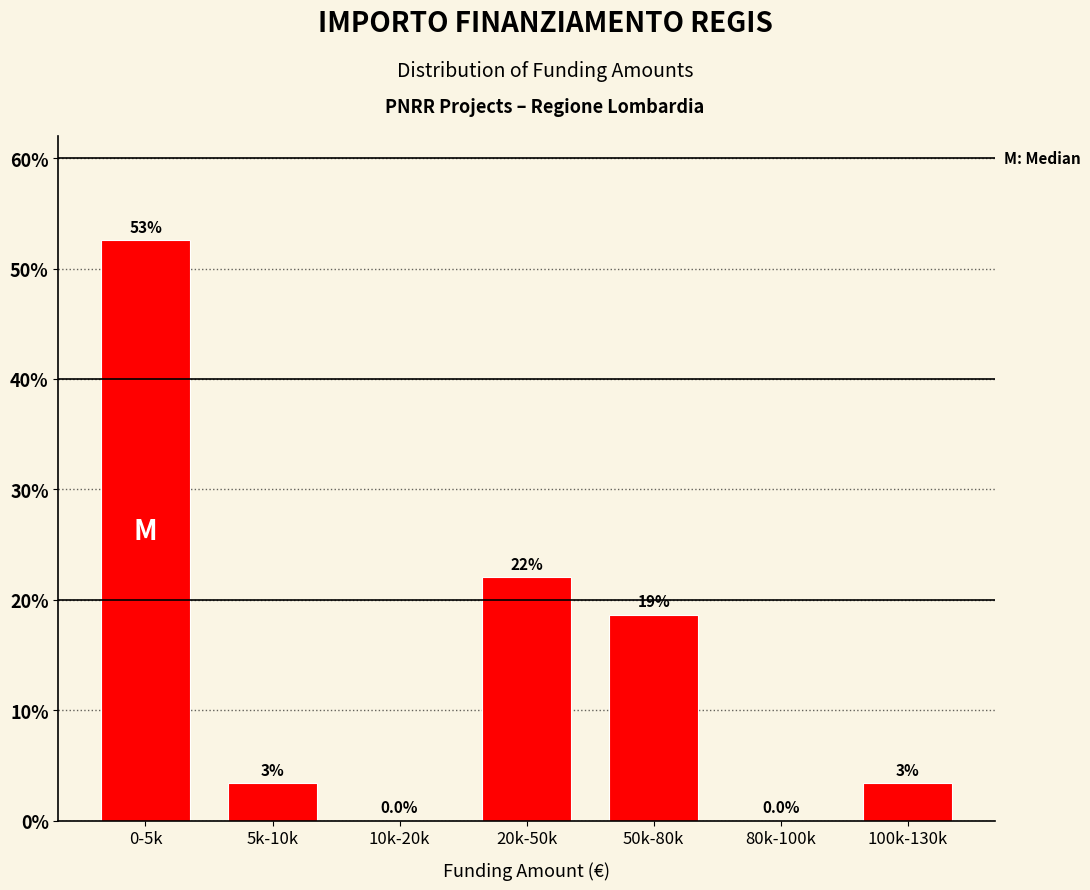

Are the bars horizontal?

No